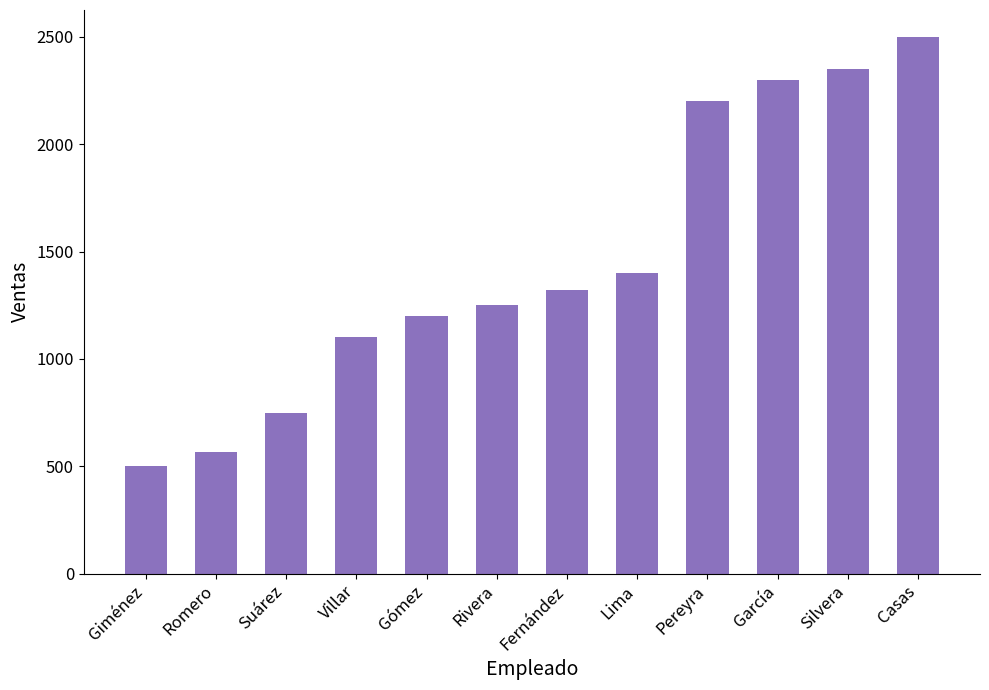

What is the difference between the maximum and minimum values?

2000